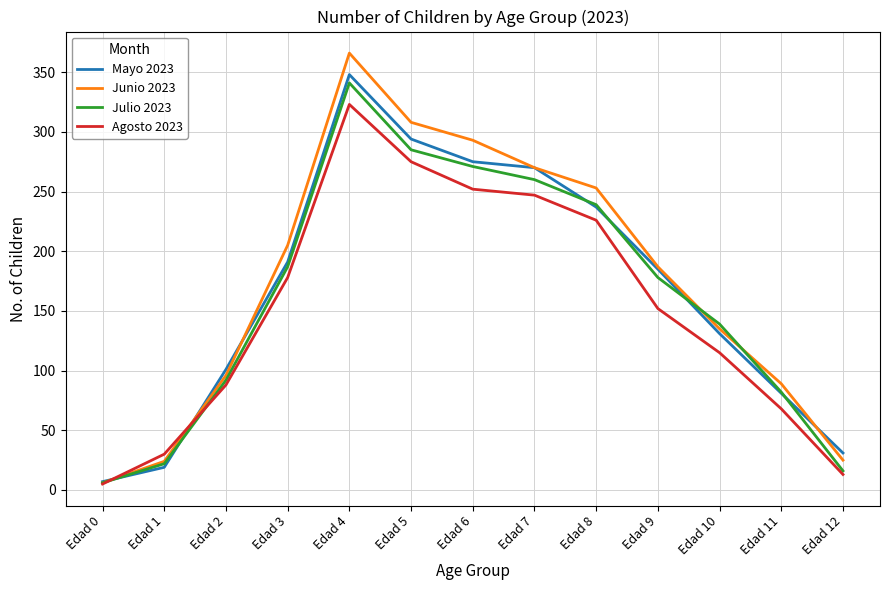

How many lines are shown in the chart?

4